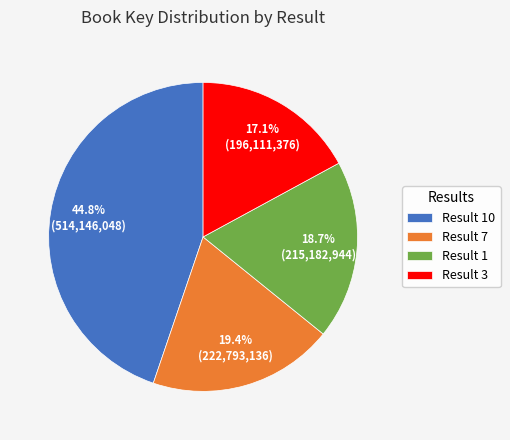

Does Result 10 represent more than half of the total?

No